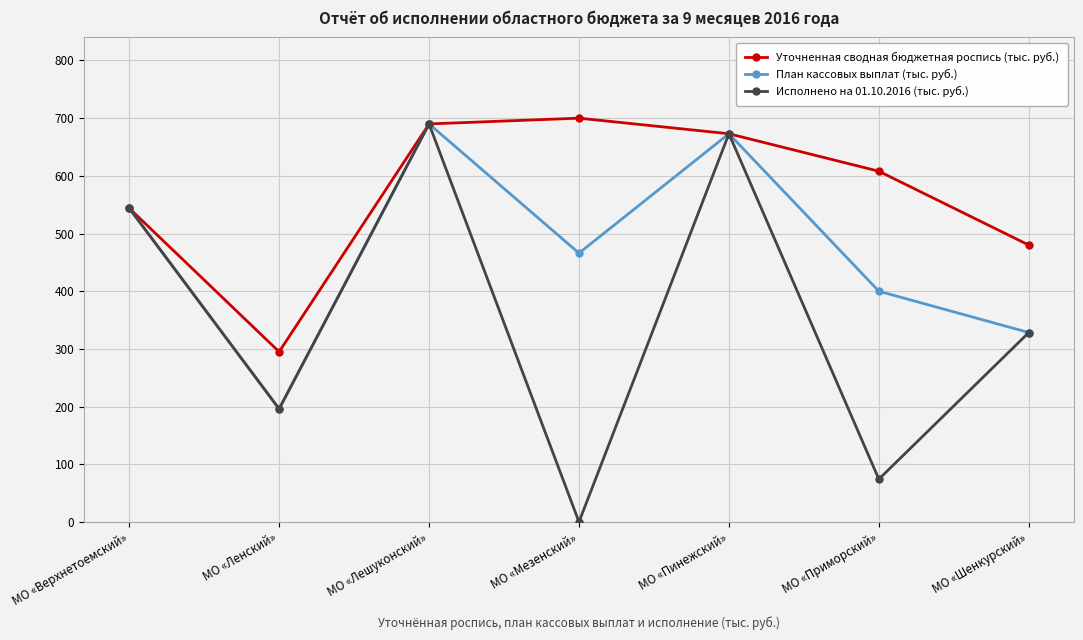

Reading left to right, extract all data points from this chart.

Уточненная сводная бюджетная роспись (тыс. руб.): 544.0	295.0	690.0	700.0	673.0	608.0	480.0
План кассовых выплат (тыс. руб.): 544.0	196.0	690.0	466.0	673.0	400.0	328.4
Исполнено на 01.10.2016 (тыс. руб.): 544.0	196.0	690.0	0.0	673.0	74.1	328.4